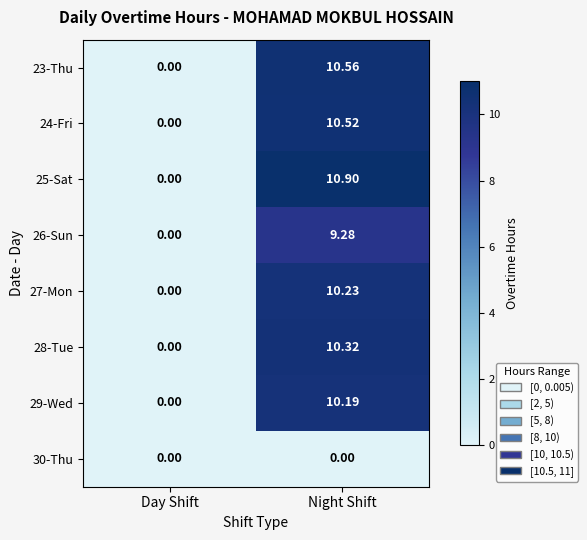

At which label does 27-Mon first exceed 10?

Night Shift